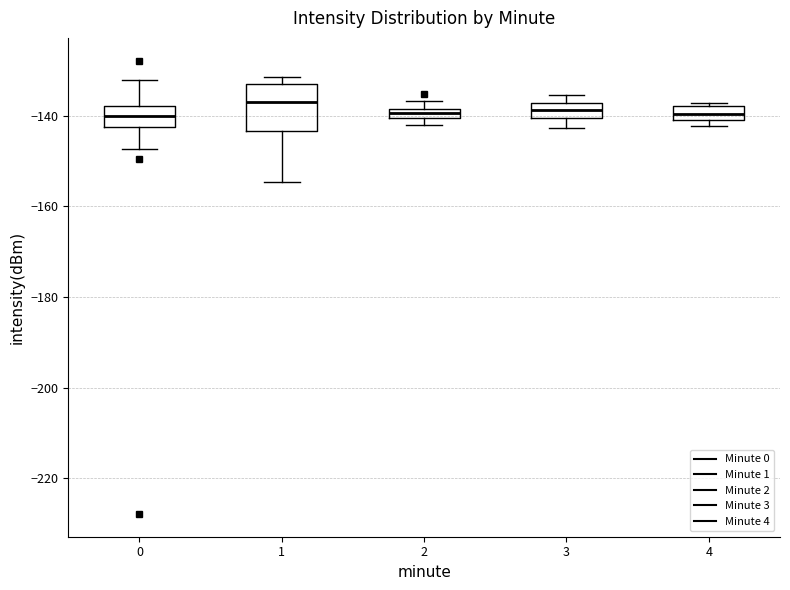

Where does the lower whisker of the box at x = 3 end on the y-axis? The values are not printed on the chart, so give them approximately, as read against the axis.

-142